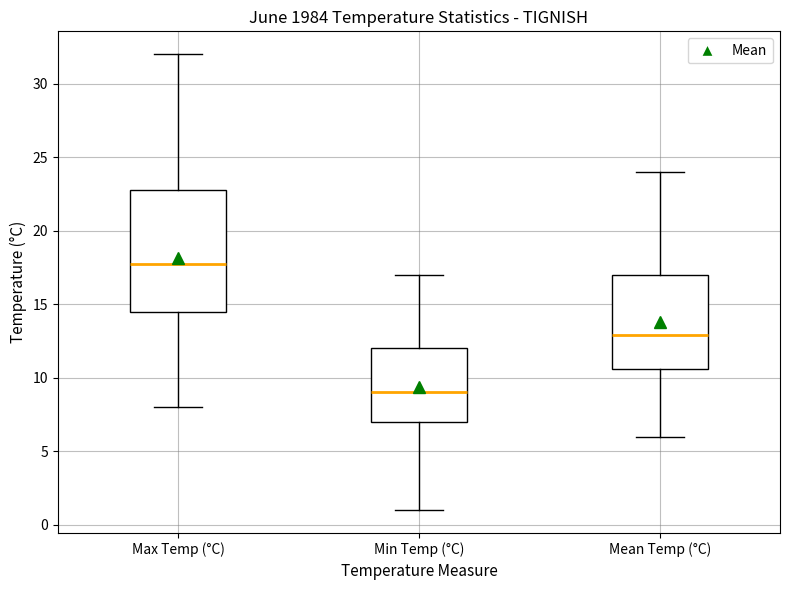

Reading left to right, transcribe this box plot: for each box, give where its median line is, the range the box spans, and where its two whiskers end, as read against the y-axis. The values are not printed on the chart, so give them approximately, as read against the axis.

Max Temp (°C): median 18.0, box 14.5 to 23.0, whiskers 8.0 to 32.0
Min Temp (°C): median 9.0, box 7.0 to 12.0, whiskers 1.0 to 17.0
Mean Temp (°C): median 13.0, box 10.5 to 17.0, whiskers 6.0 to 24.0